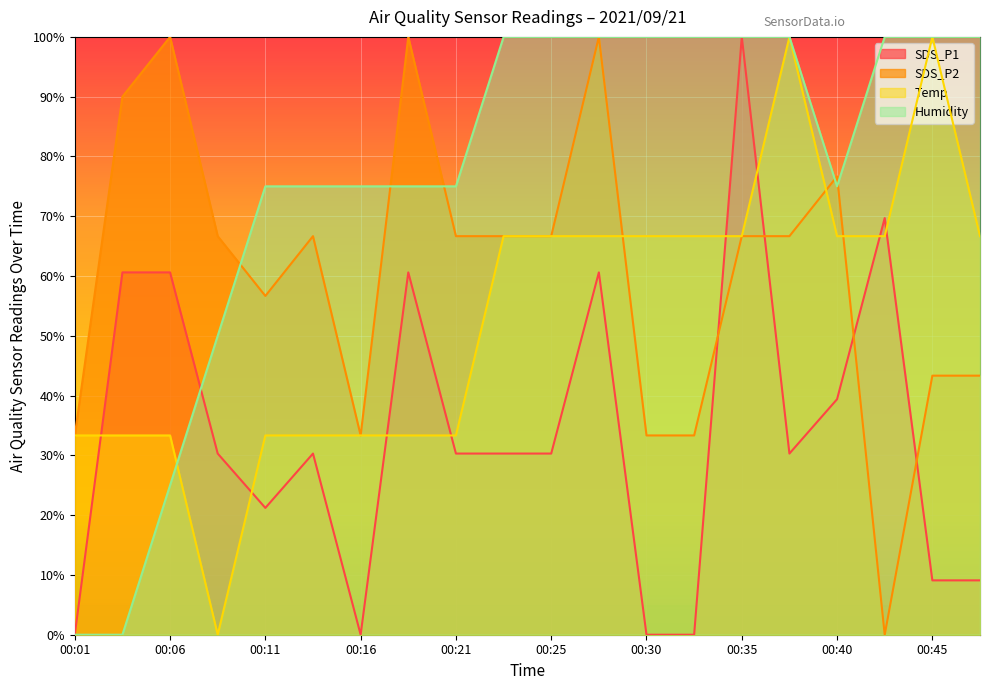

Reading left to right, list all the values displayed in this chart.

SDS_P1: 0.0	60.6	60.6	30.3	21.2	30.3	0.0	60.6	30.3	30.3	30.3	60.6	0.0	0.0	100.0	30.3	39.4	69.7	9.1	9.1
SDS_P2: 33.3	90.0	100.0	66.7	56.7	66.7	33.3	100.0	66.7	66.7	66.7	100.0	33.3	33.3	66.7	66.7	76.7	0.0	43.3	43.3
Temp: 33.3	33.3	33.3	0.0	33.3	33.3	33.3	33.3	33.3	66.7	66.7	66.7	66.7	66.7	66.7	100.0	66.7	66.7	100.0	66.7
Humidity: 0.0	0.0	25.0	50.0	75.0	75.0	75.0	75.0	75.0	100.0	100.0	100.0	100.0	100.0	100.0	100.0	75.0	100.0	100.0	100.0